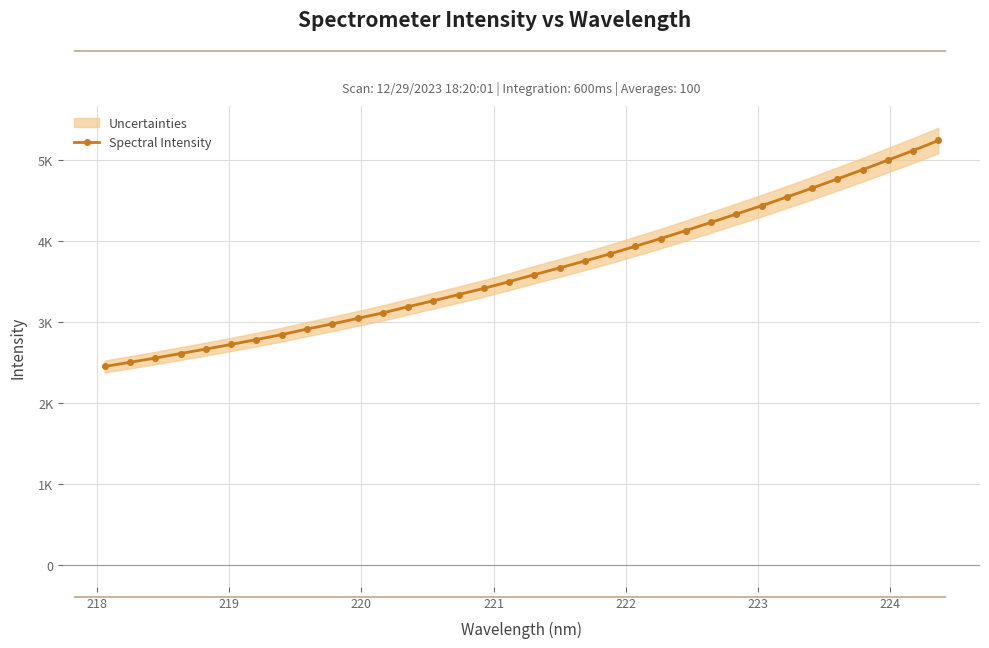

What is the difference between the maximum and second lowest values?

2737.5